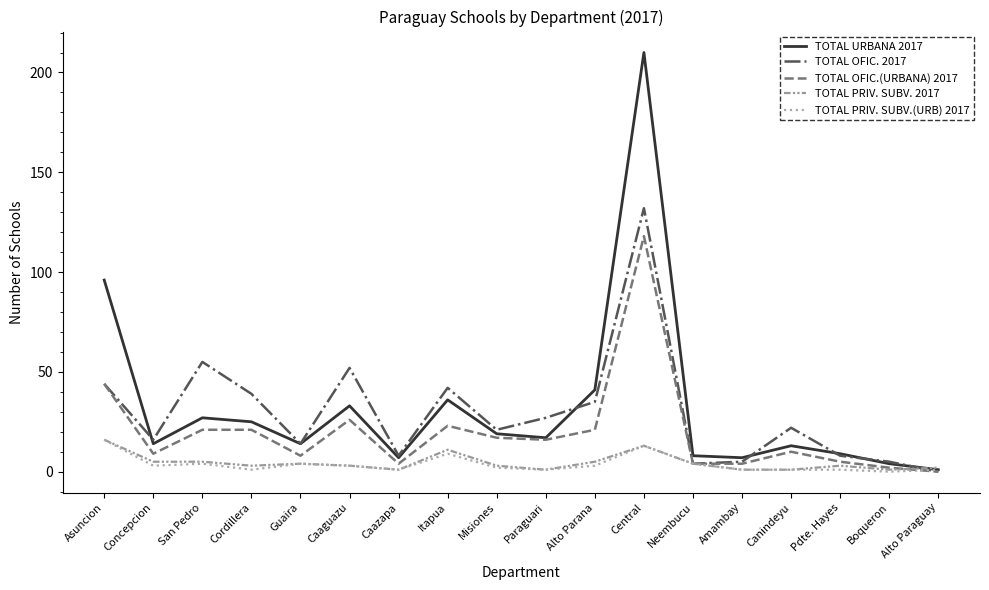

How many distinct data groups are displayed?

5